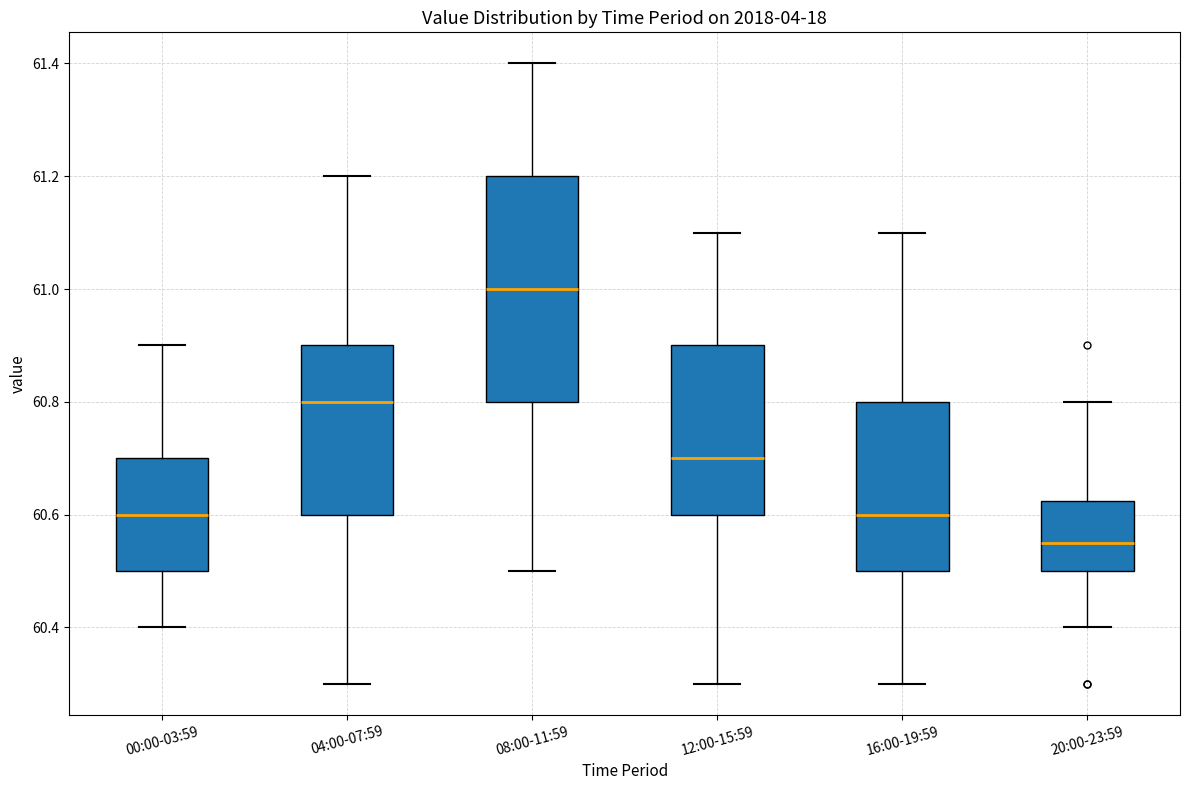

Reading left to right, read every box against the y-axis: the position of its median line, the range the box covers, and the ends of its whiskers. The values are not printed on the chart, so give them approximately, as read against the axis.

00:00-03:59: median 60.60, box 60.50 to 60.70, whiskers 60.40 to 60.90
04:00-07:59: median 60.80, box 60.60 to 60.90, whiskers 60.30 to 61.20
08:00-11:59: median 61.00, box 60.80 to 61.20, whiskers 60.50 to 61.40
12:00-15:59: median 60.70, box 60.60 to 60.90, whiskers 60.30 to 61.10
16:00-19:59: median 60.60, box 60.50 to 60.80, whiskers 60.30 to 61.10
20:00-23:59: median 60.56, box 60.50 to 60.62, whiskers 60.40 to 60.80